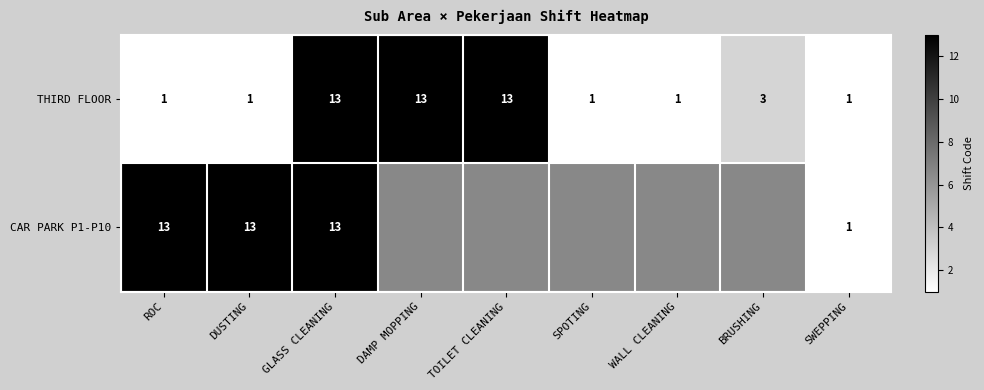

The THIRD FLOOR series shows 13 at TOILET CLEANING. True or false?

True